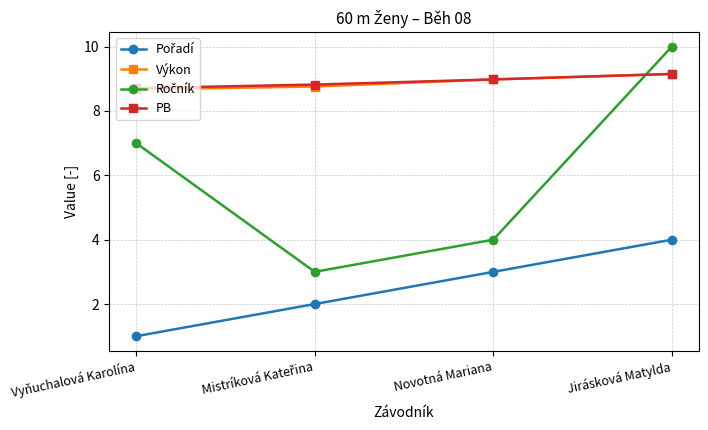

Which label corresponds to the smallest value in the chart?

Vyňuchalová Karolína